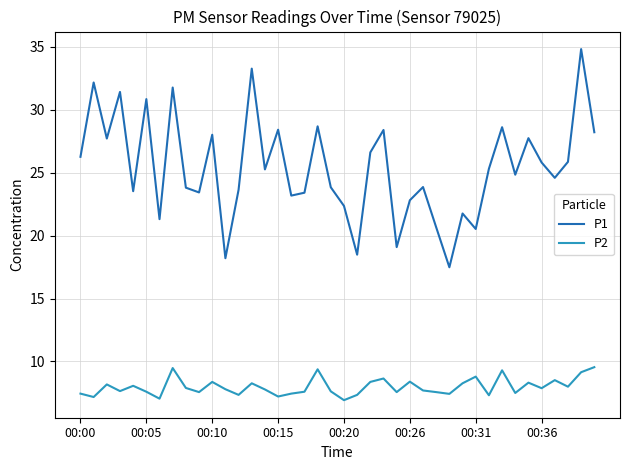

True or false: P1 and P2 cross at least once.

False